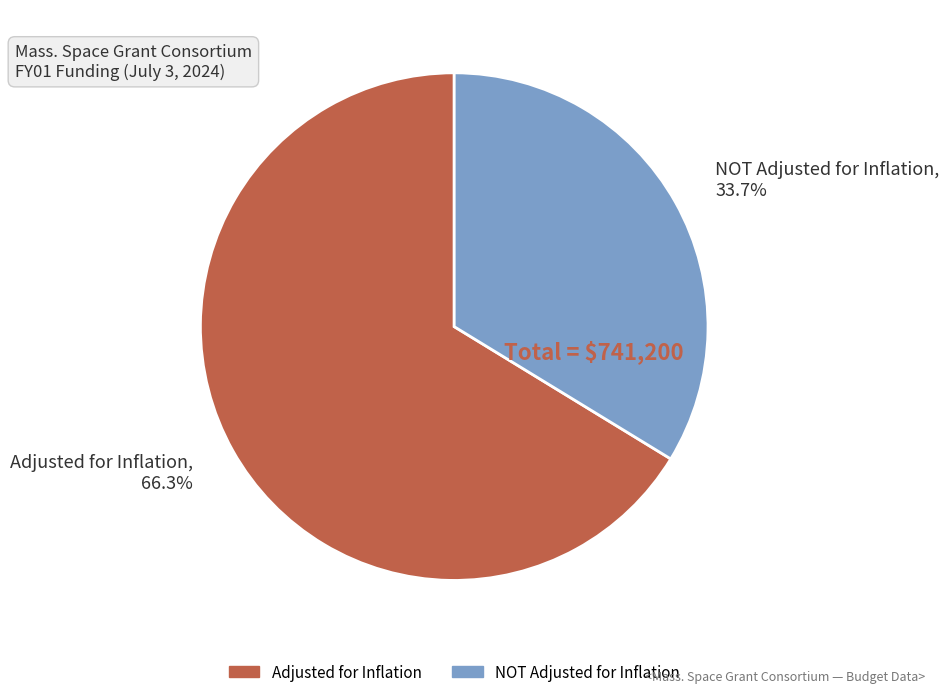

Do NOT Adjusted for Inflation and Adjusted for Inflation together represent more than half of the pie?

Yes